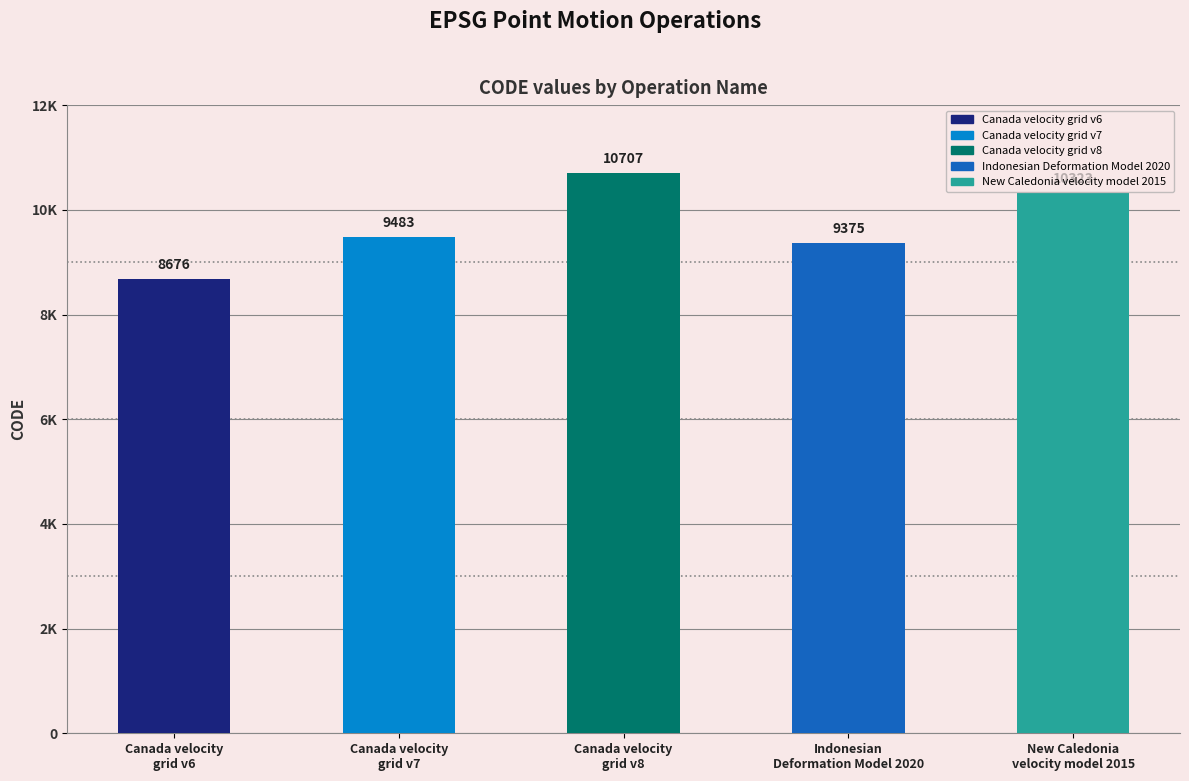

Approximately how many times larger is the value at Canada velocity
grid v8 compared to New Caledonia
velocity model 2015?

1.0